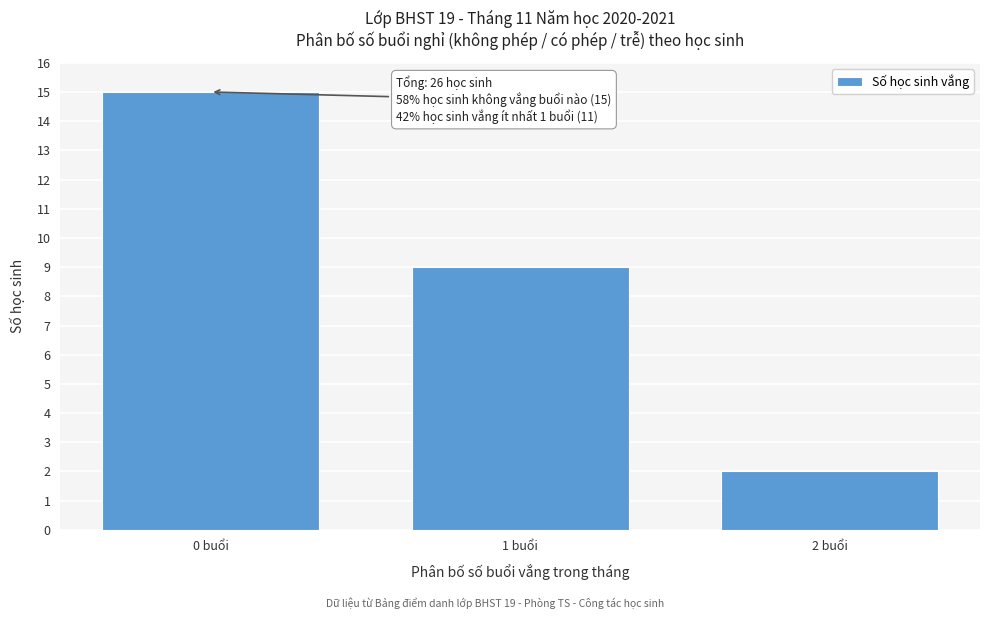

Over which range of the x-axis is the bar tallest?

-0.5 to 0.5